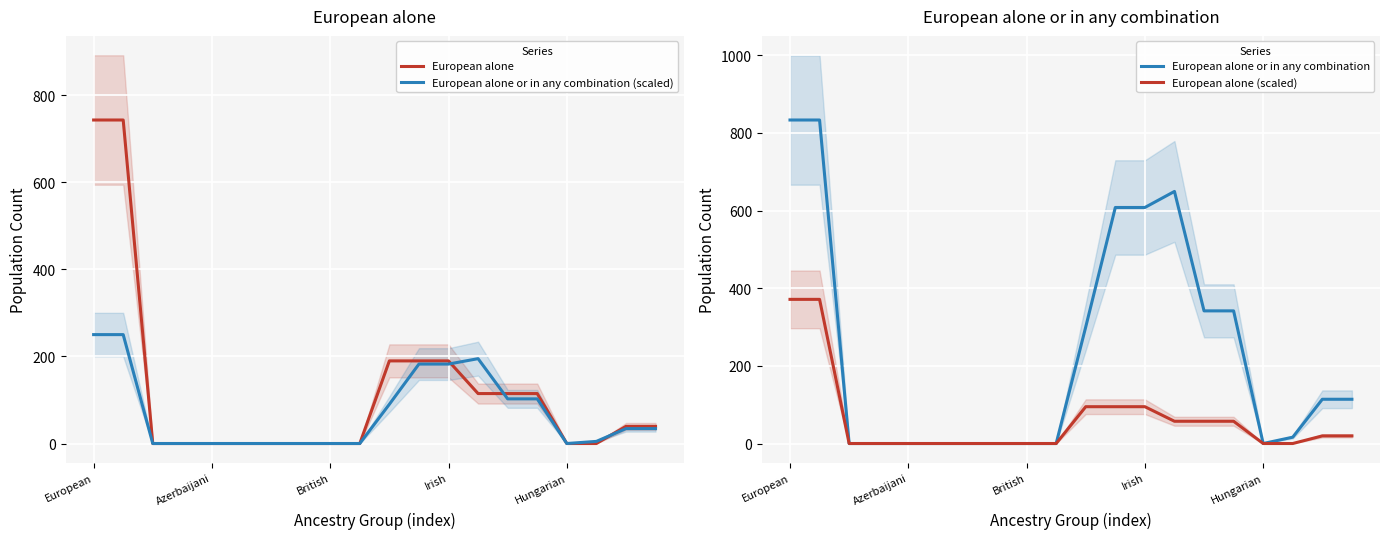

What is the approximate value of European alone at 13?

114.7